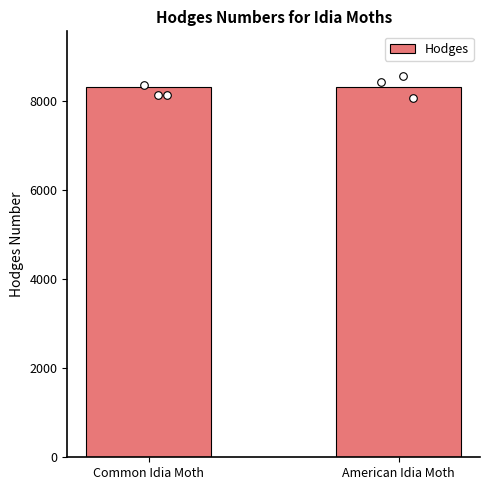

What is the change in value from Common Idia Moth to American Idia Moth?

-1